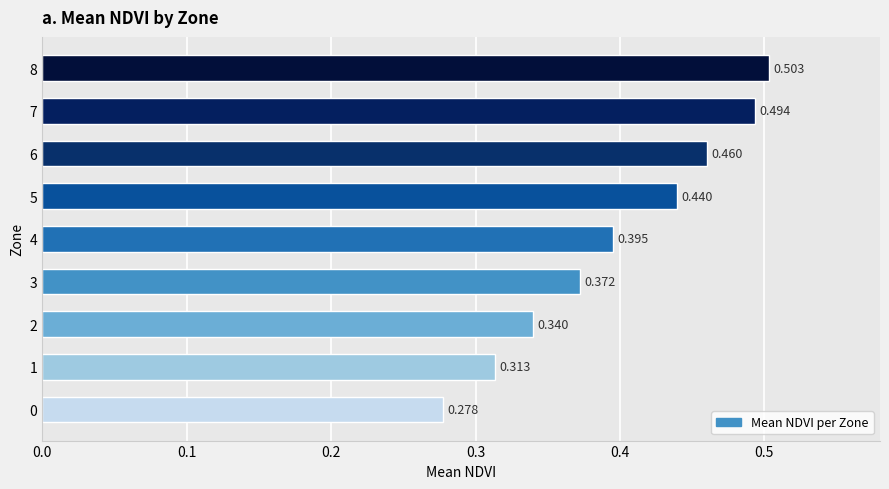

Rank the categories by value from highest to lowest.

8, 7, 6, 5, 4, 3, 2, 1, 0